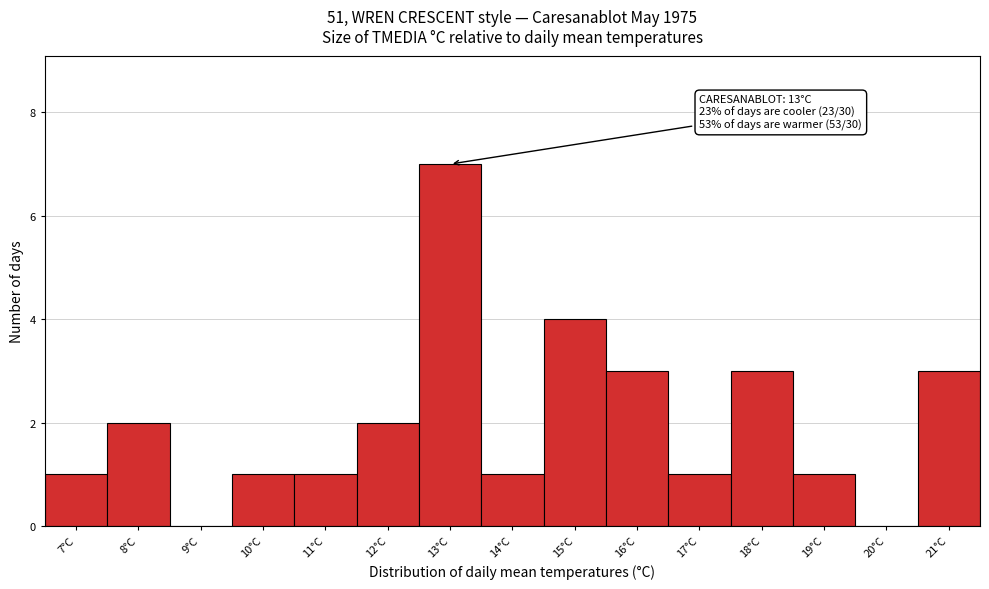

Over which range of the x-axis is the bar tallest?

12.5 to 13.5